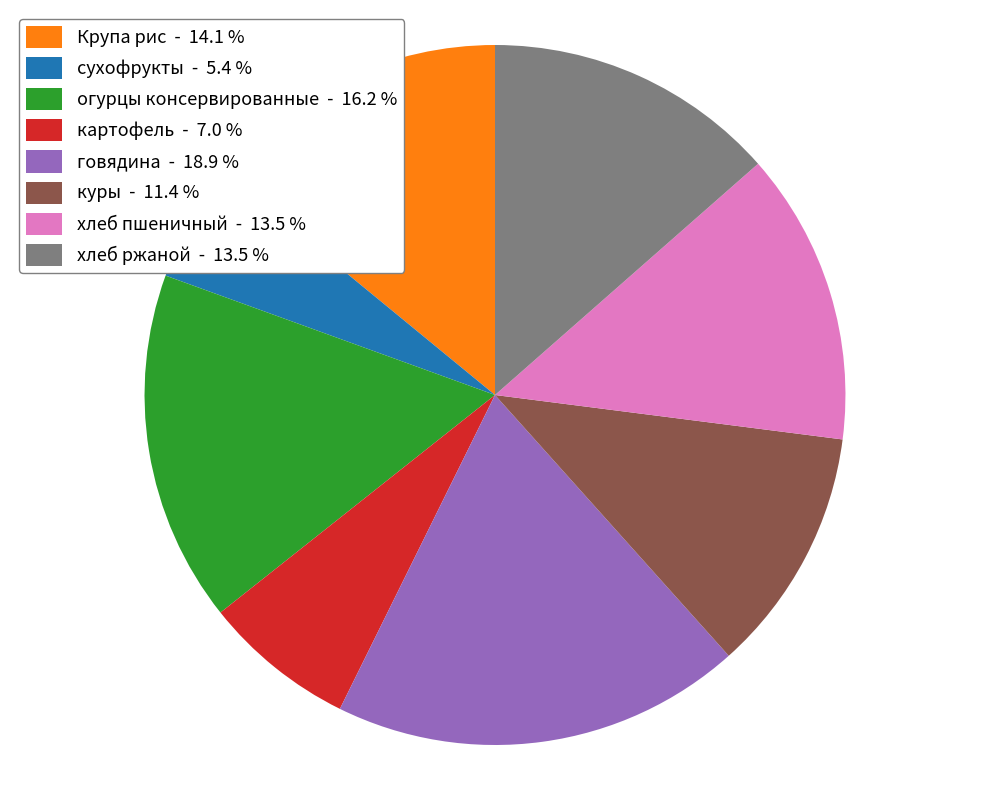

Which has a higher value, картофель - 7.0 % or куры - 11.4 %?

куры - 11.4 %